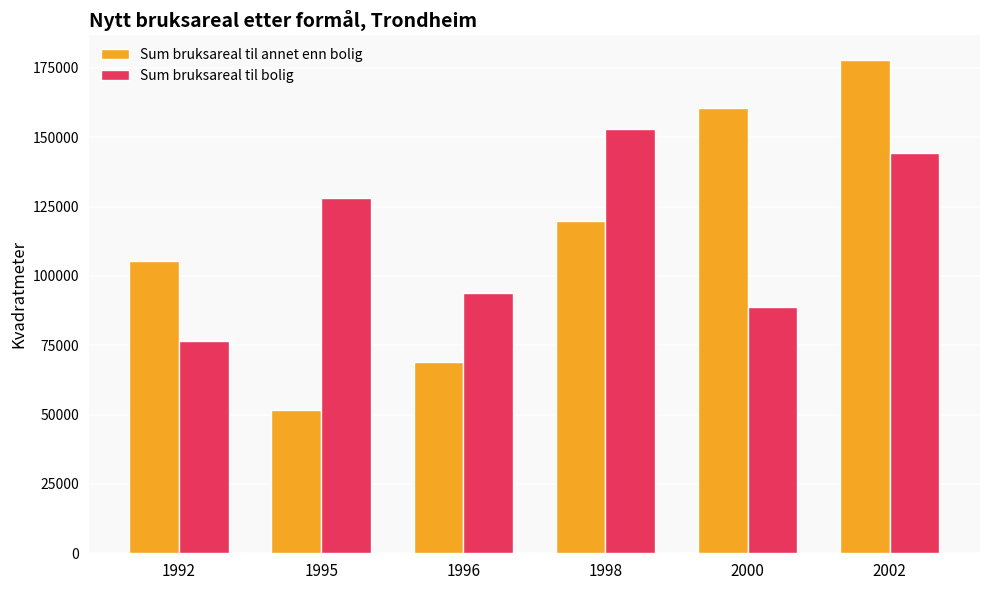

Does the chart contain any negative values?

No